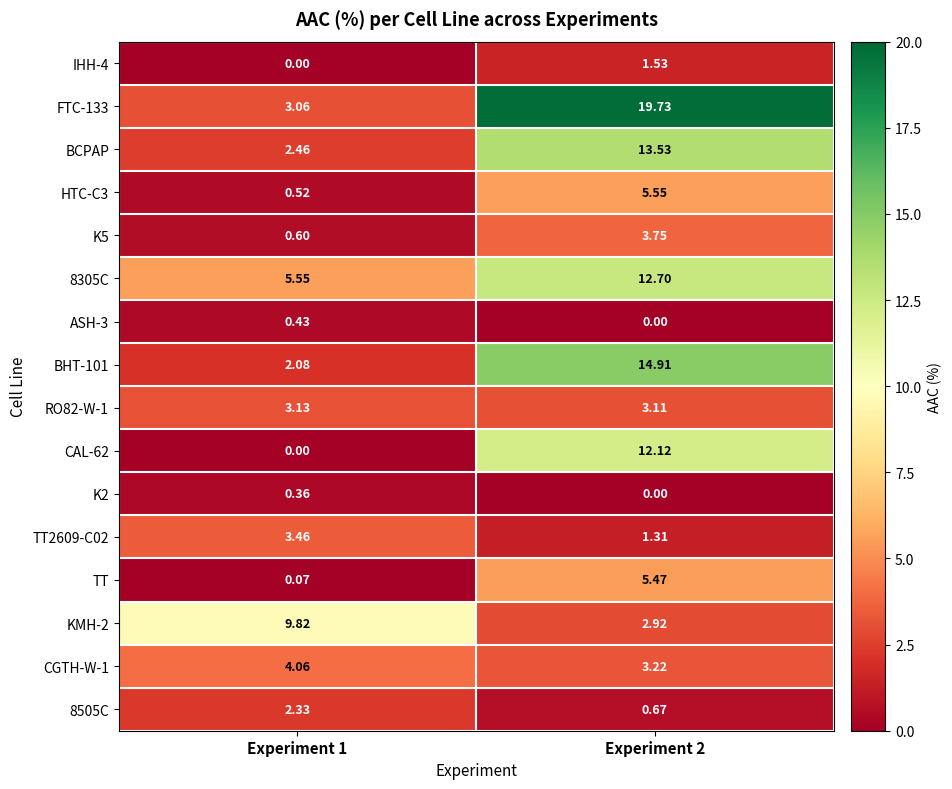

Is the value of K5 at Experiment 2 greater than the value of BCPAP at Experiment 1?

Yes